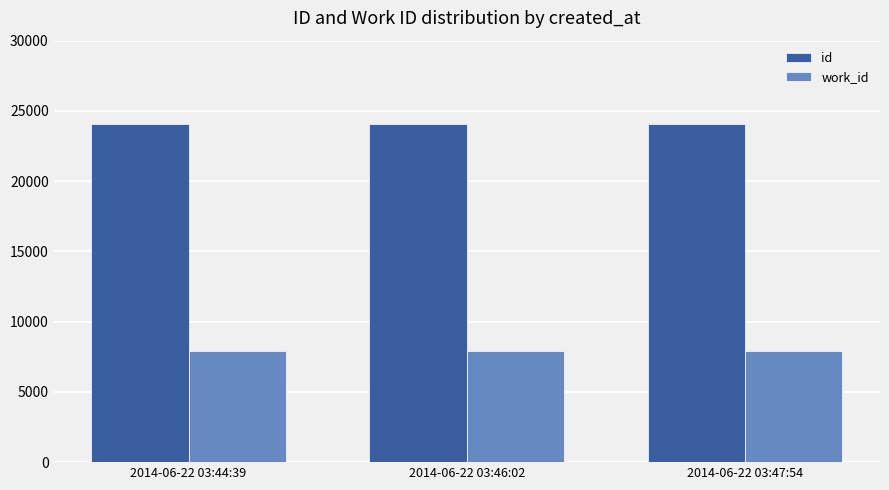

The value of work_id at 2014-06-22 03:44:39 is 7946. True or false?

True